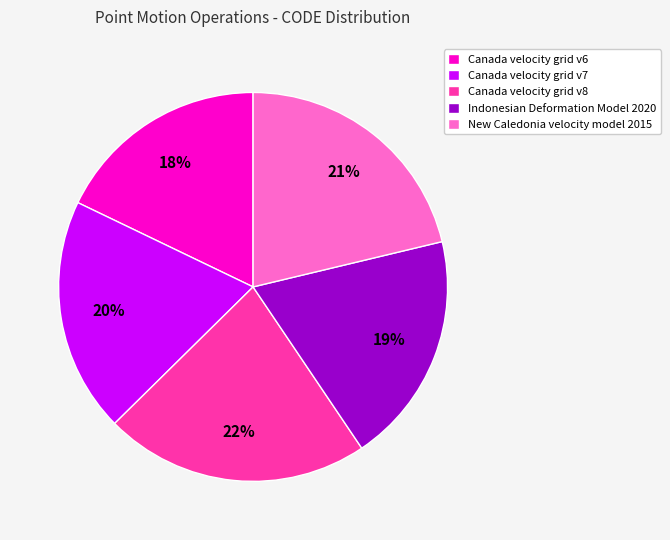

Between Canada velocity grid v7 and Canada velocity grid v8, which is larger?

Canada velocity grid v8